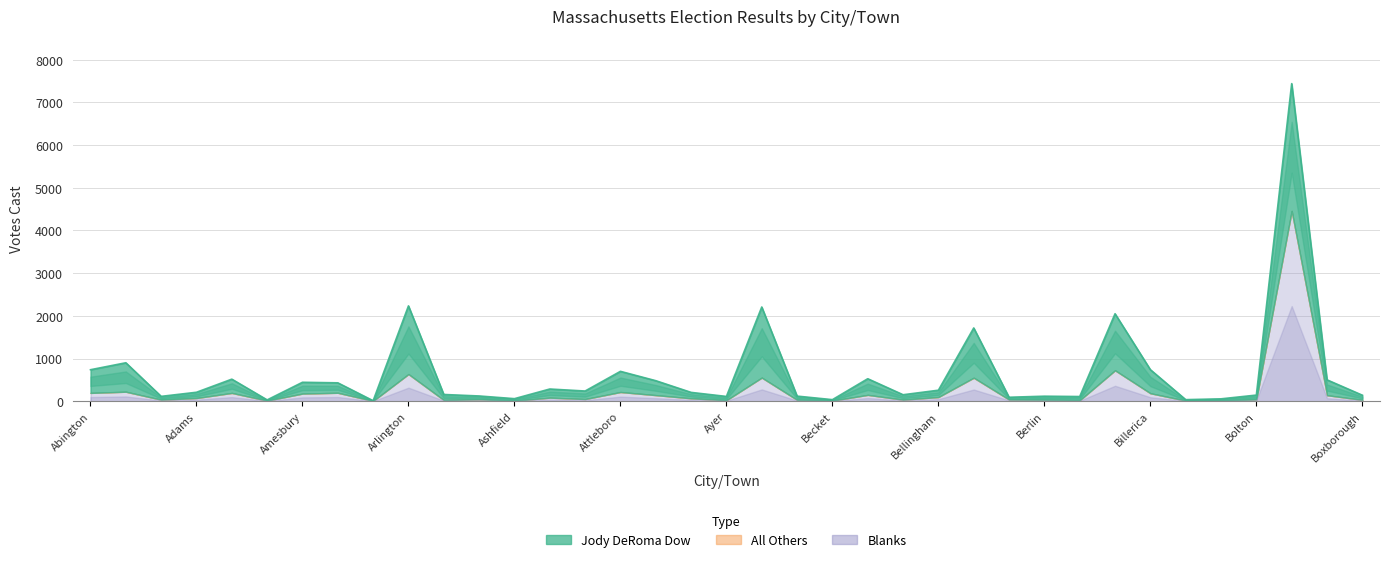

Reading left to right, list all the values displayed in this chart.

Jody DeRoma Dow: Abington=543	Acton=678	Acushnet=78	Adams=135	Agawam=322	Alford=17	Amesbury=265	Amherst=233	Aquinnah=5	Arlington=1597	Ashburnham=130	Ashby=78	Ashfield=49	Ashland=202	Athol=188	Attleboro=484	Auburn=338	Avon=139	Ayer=89	Barnstable=1654	Barre=88	Becket=24	Bedford=378	Belchertown=116	Bellingham=160	Belmont=1165	Berkley=54	Berlin=84	Bernardston=88	Beverly=1325	Billerica=552	Blackstone=23	Blandford=39	Bolton=102	Boston=2981	Bourne=360	Boxborough=109
All Others: Abington=0	Acton=0	Acushnet=0	Adams=0	Agawam=2	Alford=0	Amesbury=0	Amherst=0	Aquinnah=0	Arlington=1	Ashburnham=0	Ashby=0	Ashfield=0	Ashland=0	Athol=0	Attleboro=1	Auburn=0	Avon=0	Ayer=0	Barnstable=0	Barre=0	Becket=0	Bedford=0	Belchertown=0	Bellingham=0	Belmont=3	Berkley=0	Berlin=0	Bernardston=0	Beverly=0	Billerica=0	Blackstone=0	Blandford=0	Bolton=0	Boston=0	Bourne=0	Boxborough=0
Blanks: Abington=195	Acton=223	Acushnet=36	Adams=75	Agawam=193	Alford=14	Amesbury=179	Amherst=198	Aquinnah=7	Arlington=635	Ashburnham=28	Ashby=45	Ashfield=11	Ashland=84	Athol=51	Attleboro=215	Auburn=143	Avon=68	Ayer=23	Barnstable=553	Barre=32	Becket=13	Bedford=149	Belchertown=36	Bellingham=98	Belmont=548	Berkley=39	Berlin=34	Bernardston=22	Beverly=724	Billerica=187	Blackstone=14	Blandford=17	Bolton=42	Boston=4458	Bourne=141	Boxborough=32